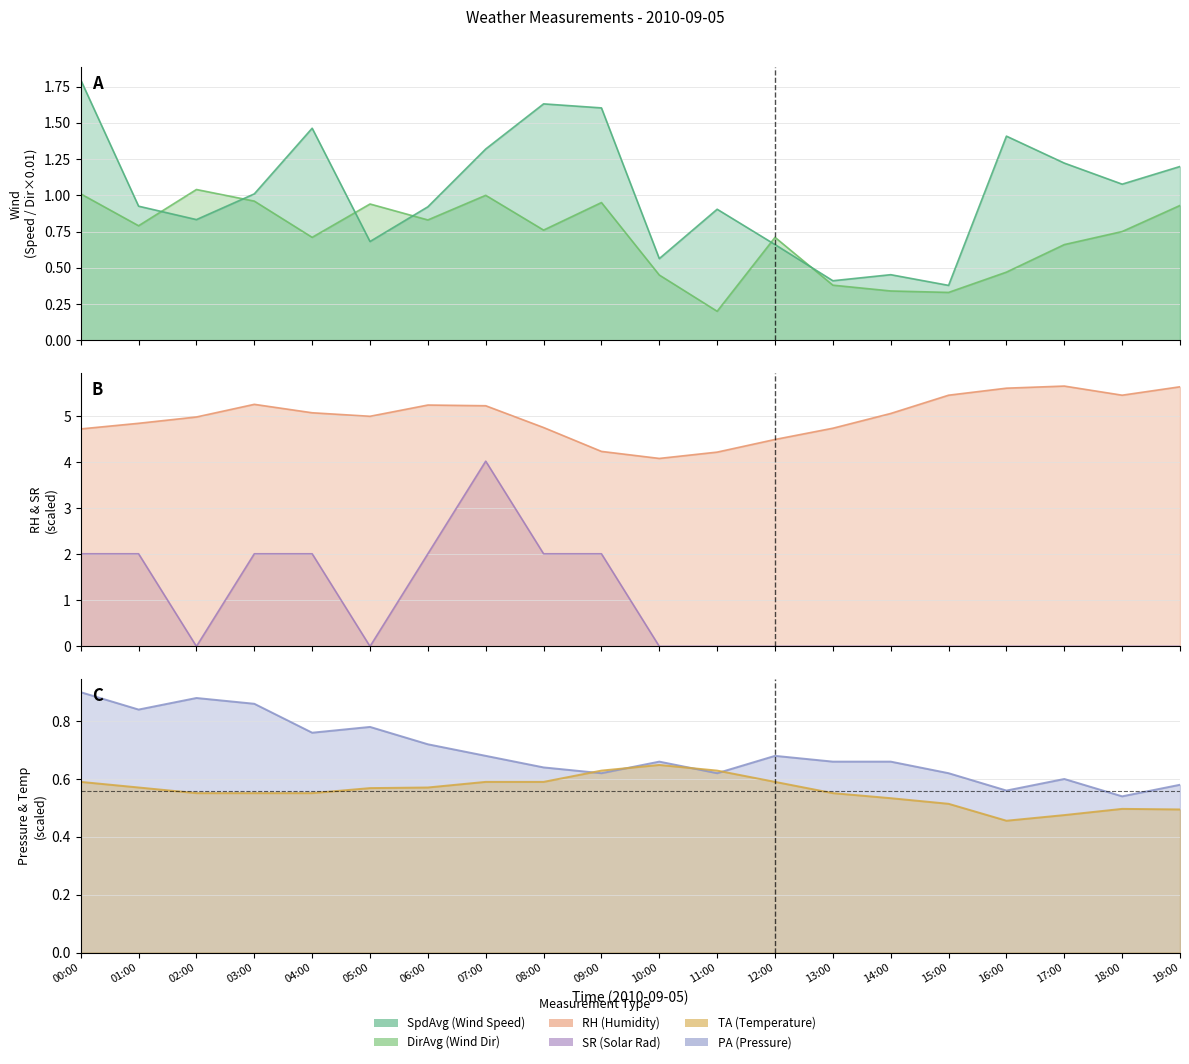

What is the approximate value of RH at 14:00?

5.1